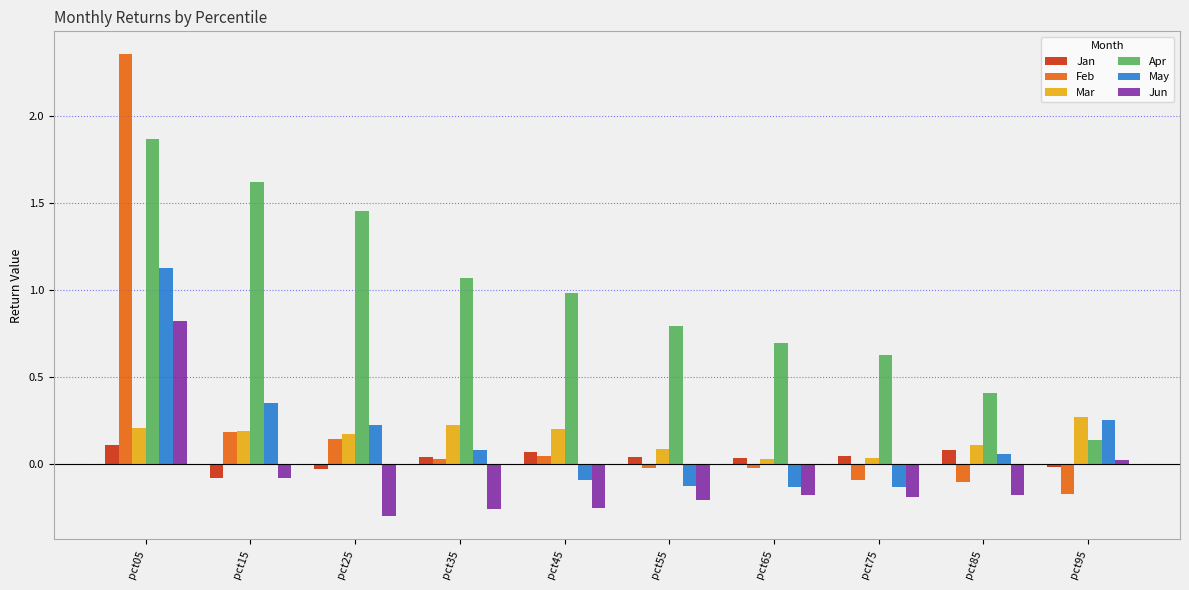

List the series in order of their peak value, lowest first.

Jan, Mar, Jun, May, Apr, Feb